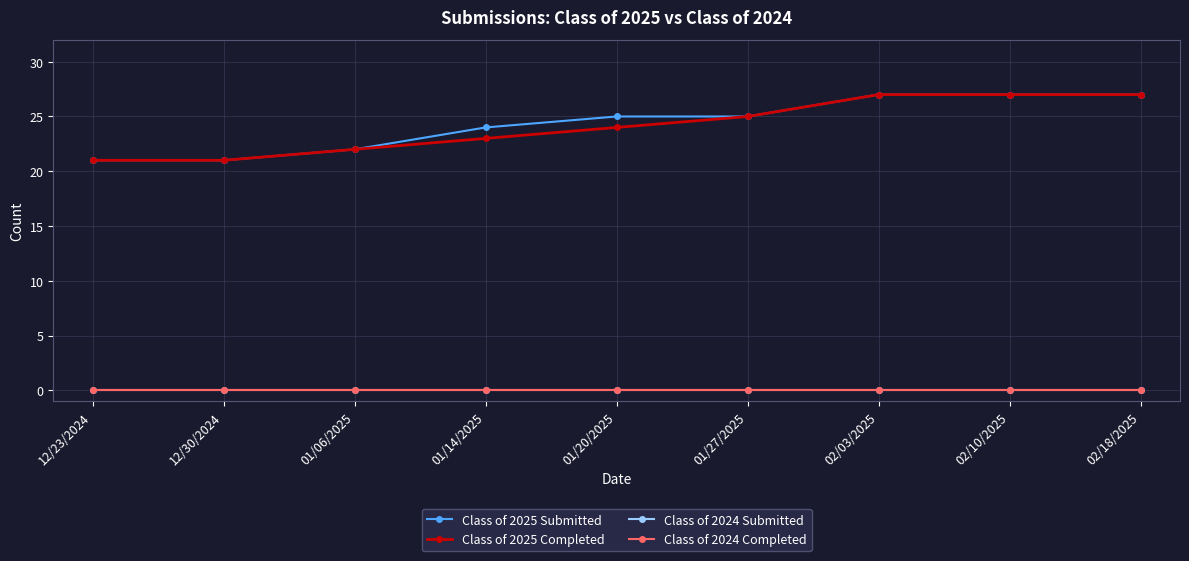

Does the chart have visible grid lines?

Yes